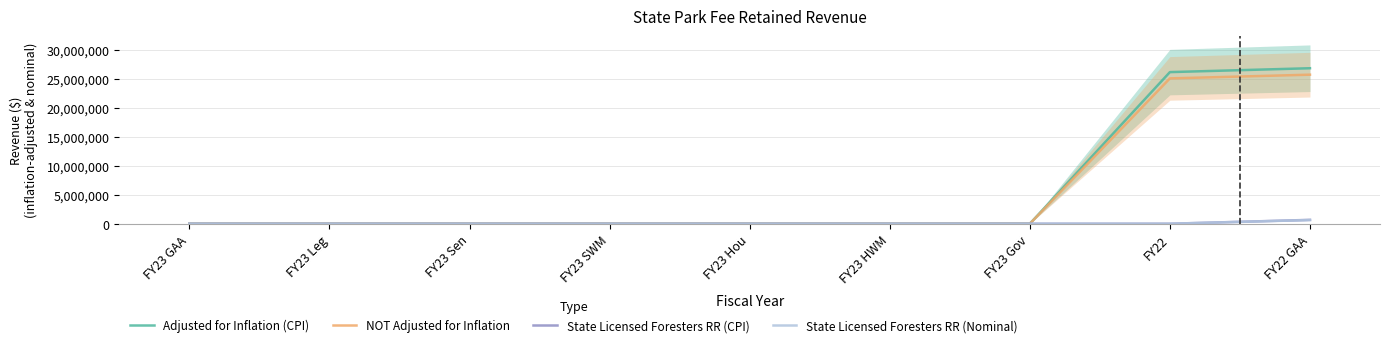

List the labels in order of State Licensed Foresters RR (Nominal) value, largest first.

FY22 GAA, FY23 GAA, FY23 Leg, FY23 Sen, FY23 SWM, FY23 Hou, FY23 HWM, FY23 Gov, FY22